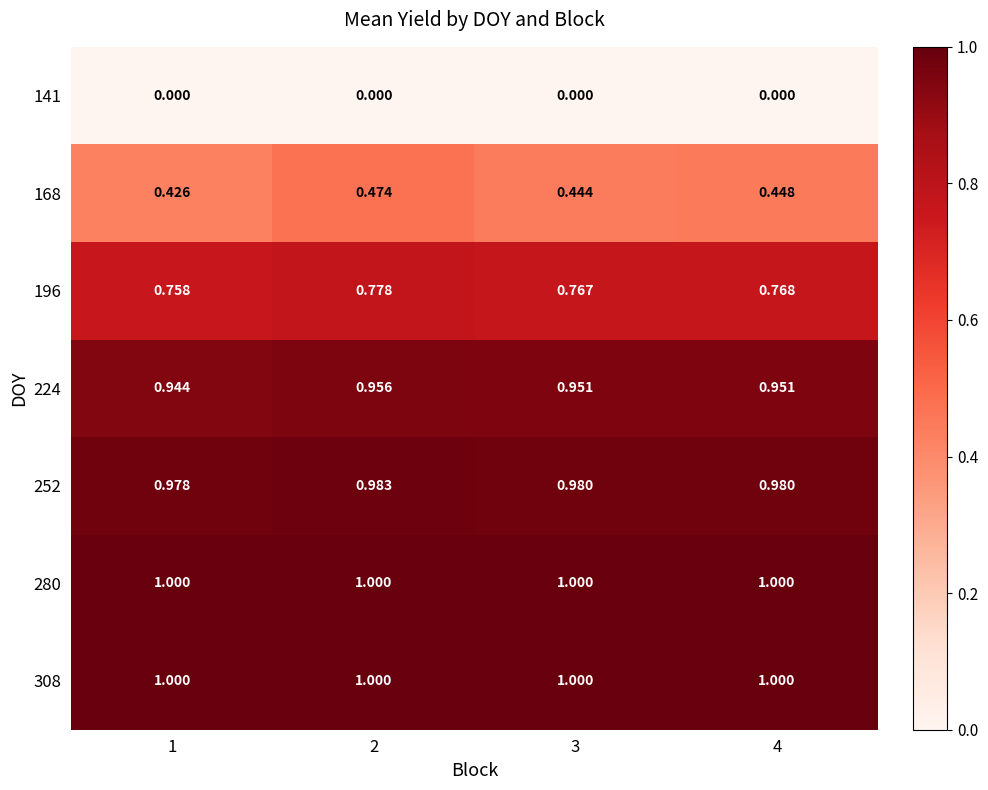

Is the value of 252 at 1 greater than the value of 280 at 4?

No